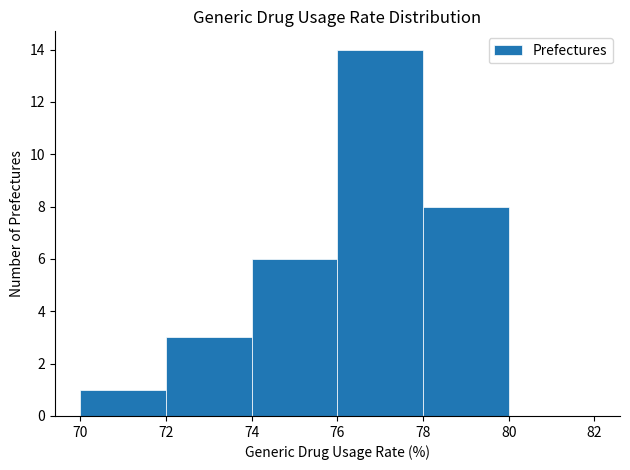

Over which range of the x-axis is the bar tallest?

76 to 78